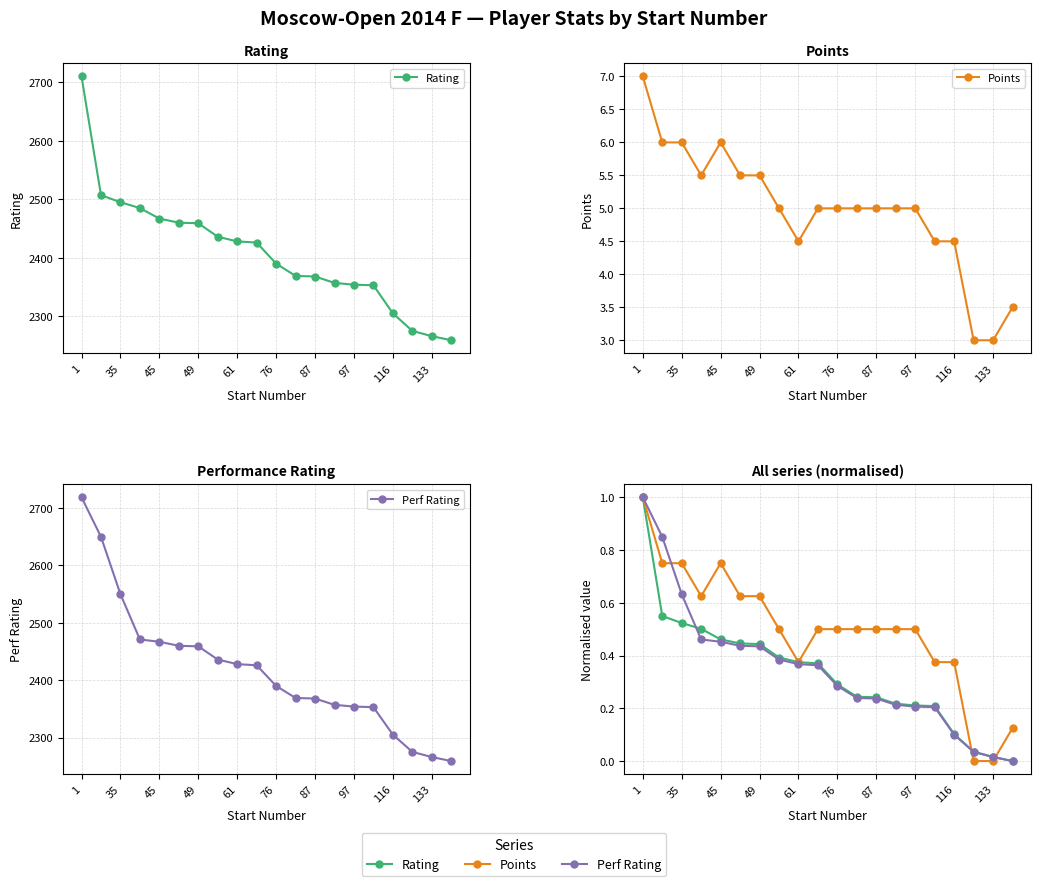

What is the average value of the Rating series?

0.3